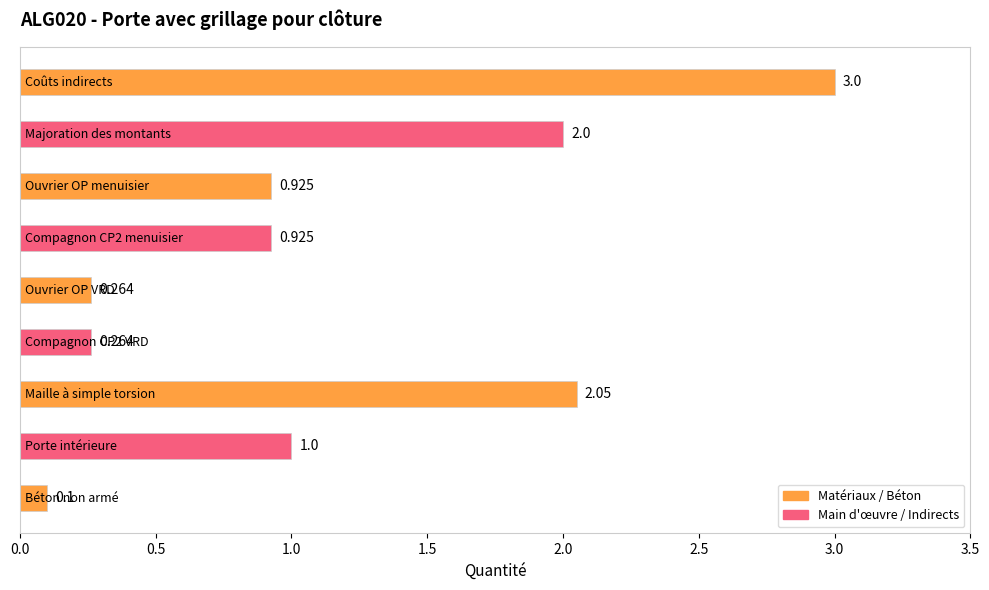

What is the minimum value shown in the chart?

0.1